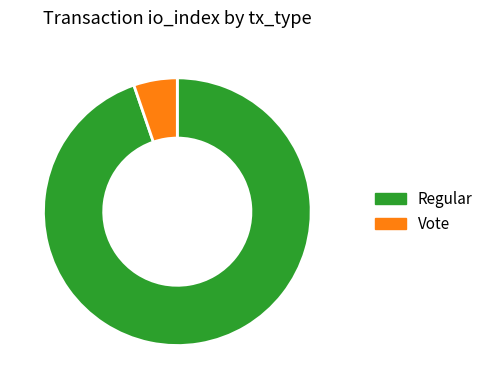

What is the majority slice?

Regular